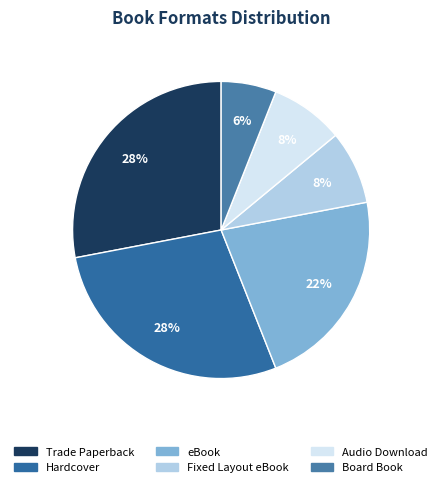

To the nearest percent, what percentage of the pie is eBook?

22%